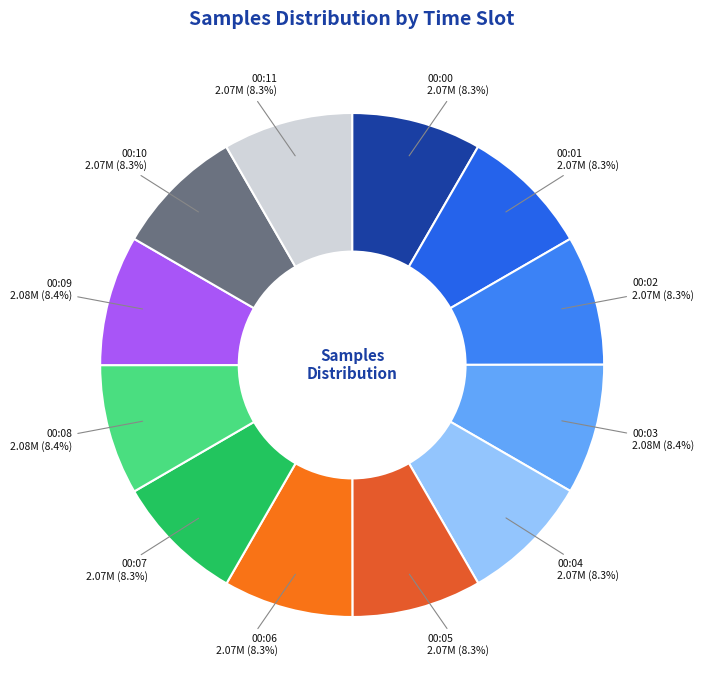

How many slices are in this pie chart?

12